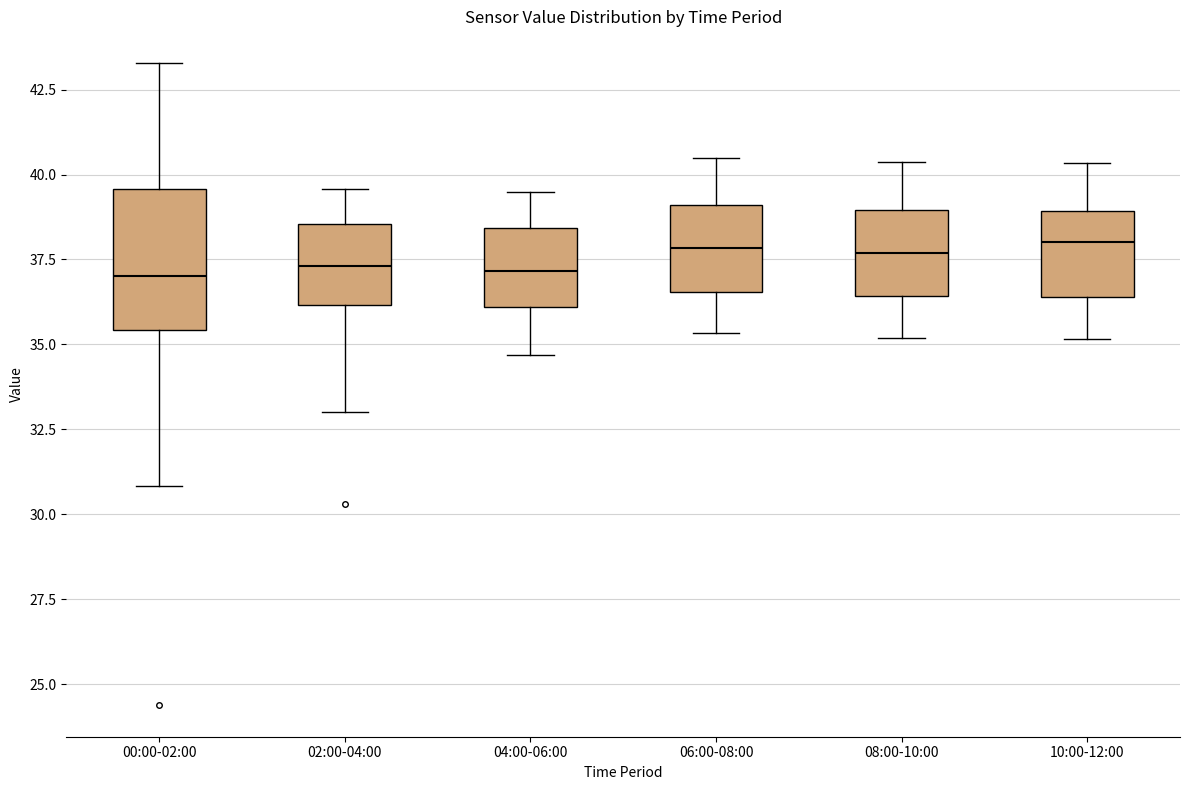

Reading left to right, read every box against the y-axis: the position of its median line, the range the box covers, and the ends of its whiskers. The values are not printed on the chart, so give them approximately, as read against the axis.

00:00-02:00: median 37.0, box 35.5 to 39.5, whiskers 31.0 to 43.5
02:00-04:00: median 37.5, box 36.0 to 38.5, whiskers 33.0 to 39.5
04:00-06:00: median 37.0, box 36.0 to 38.5, whiskers 34.5 to 39.5
06:00-08:00: median 38.0, box 36.5 to 39.0, whiskers 35.5 to 40.5
08:00-10:00: median 37.5, box 36.5 to 39.0, whiskers 35.0 to 40.5
10:00-12:00: median 38.0, box 36.5 to 39.0, whiskers 35.0 to 40.5